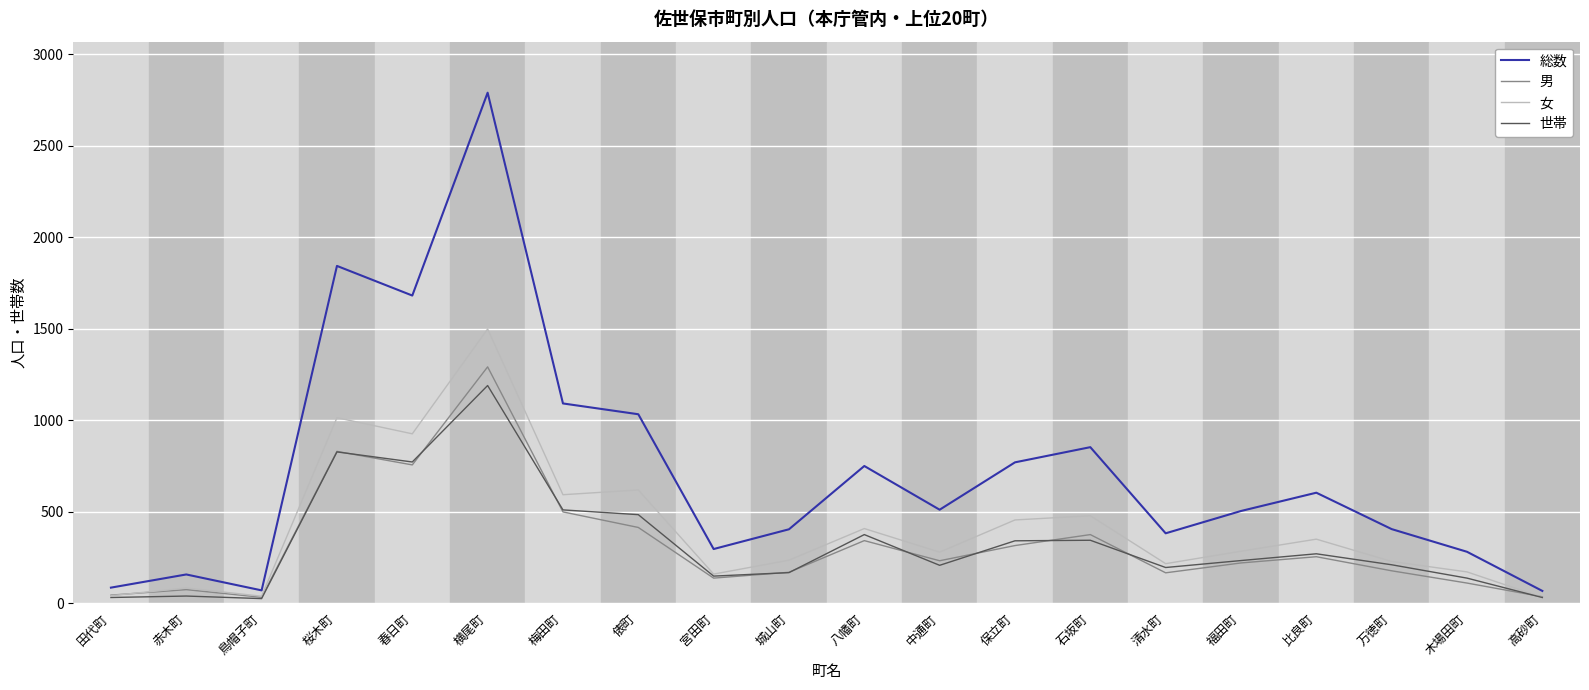

What is the sum of all 総数 values?

14581